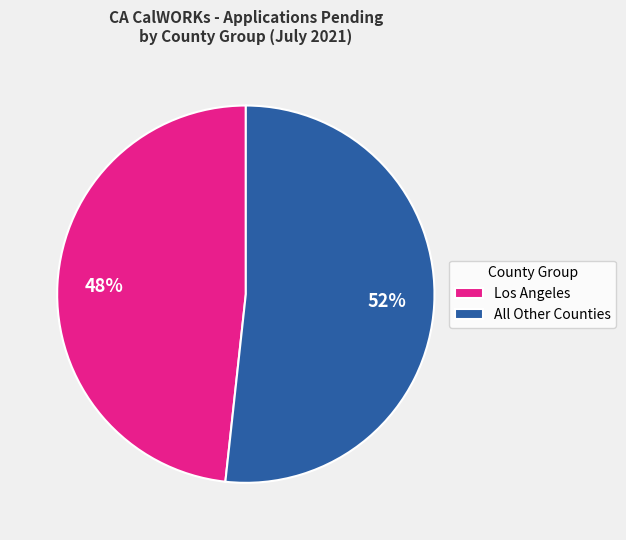

Rank the categories by value from lowest to highest.

Los Angeles, All Other Counties